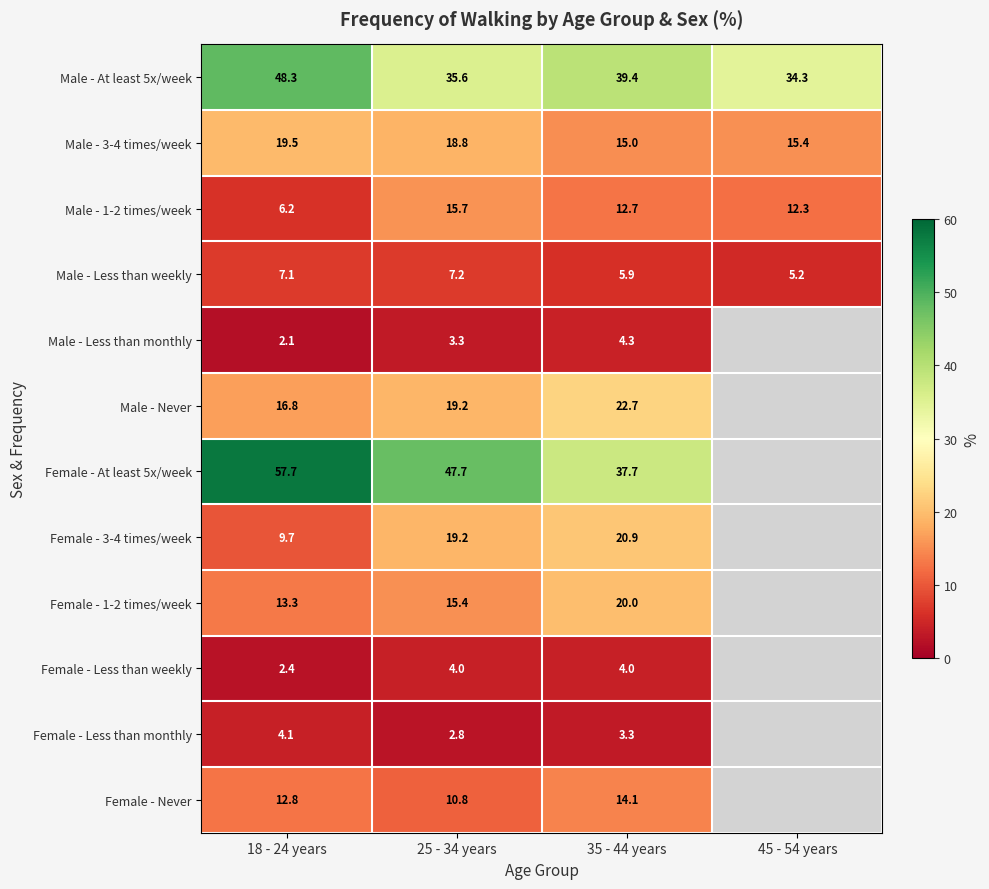

What is the total value across all series at 25 - 34 years?

199.7